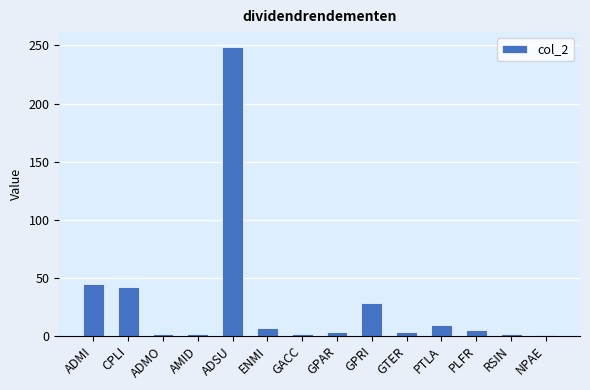

What is the sum of the values at GPAR and PTLA?

12